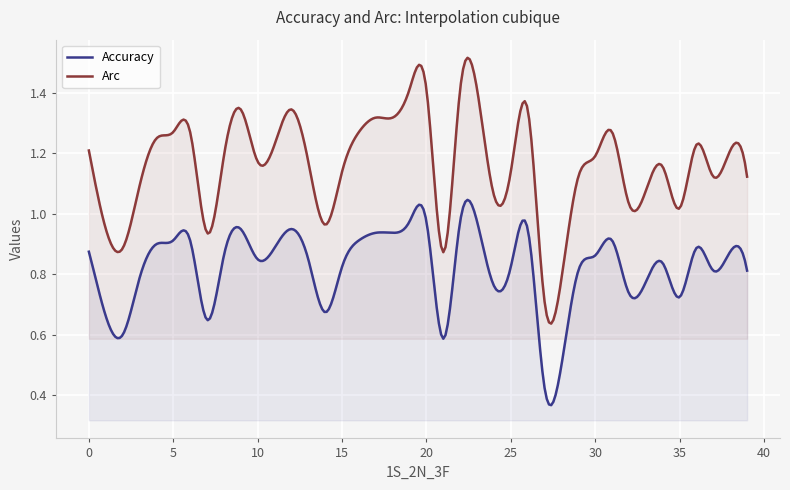

How many lines are shown in the chart?

2